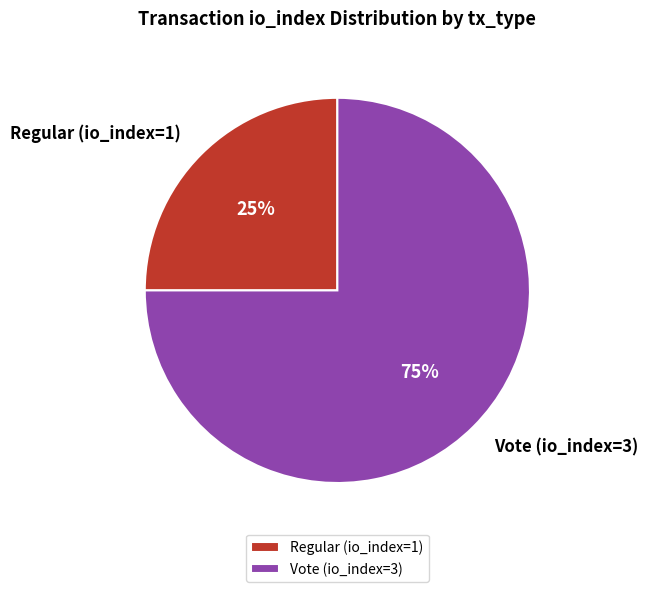

Rank the categories by value from lowest to highest.

Regular (io_index=1), Vote (io_index=3)